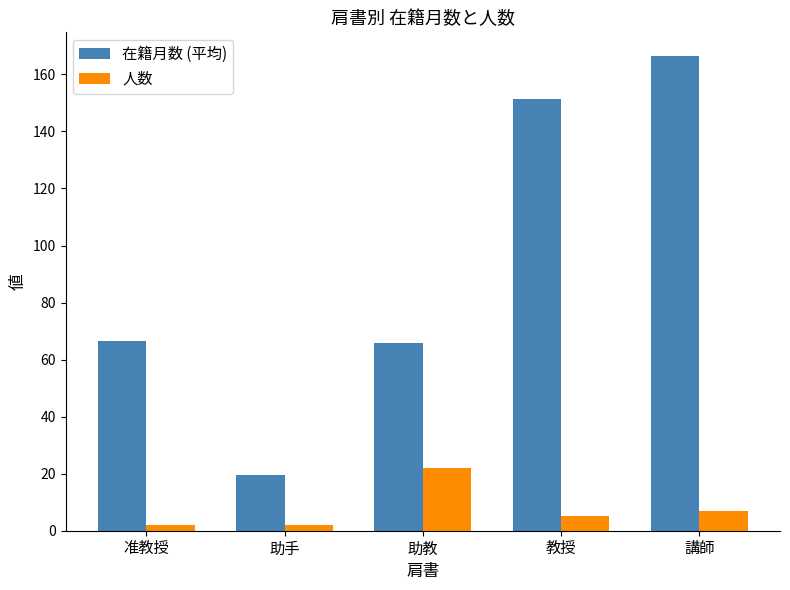

What is the highest value of the 在籍月数 (平均) series?

166.4